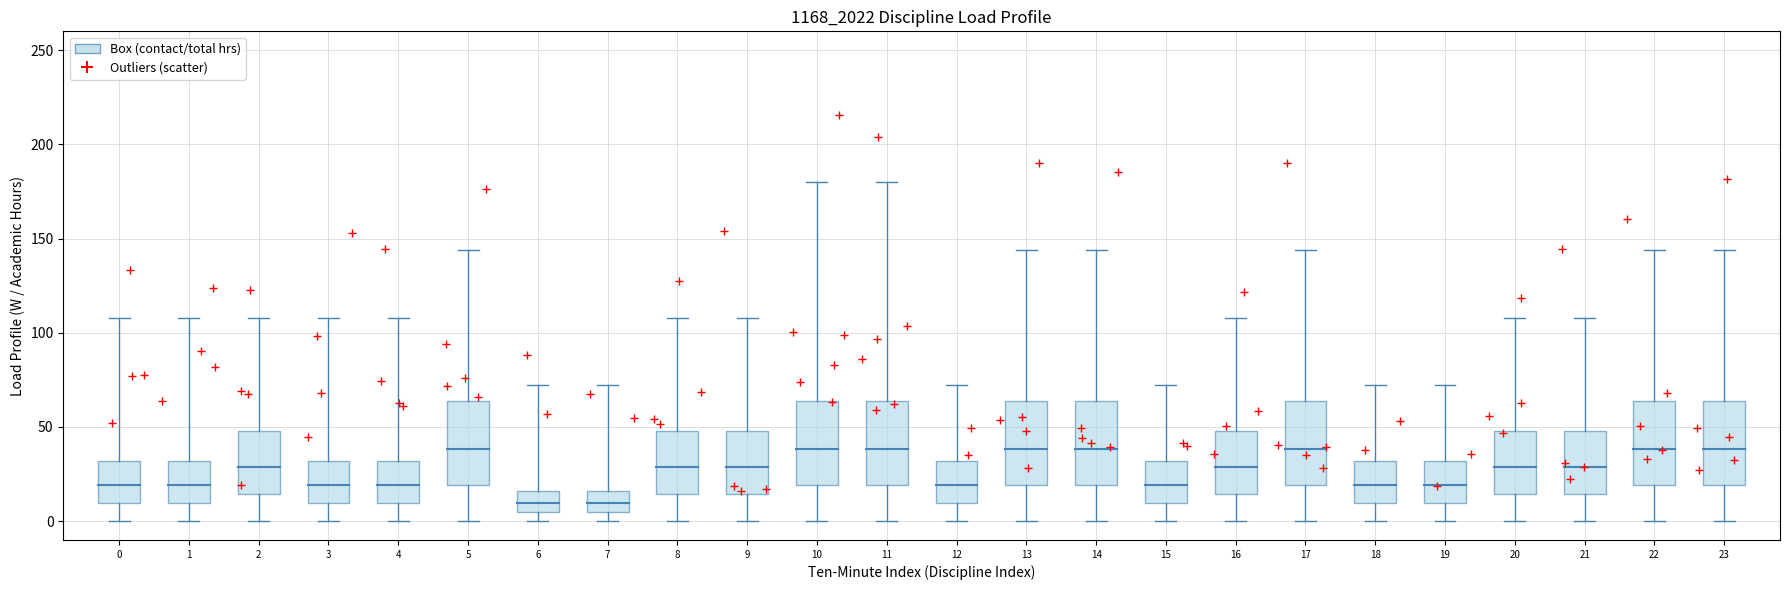

What Y value in the scatter plot is closest to 115?

118.4